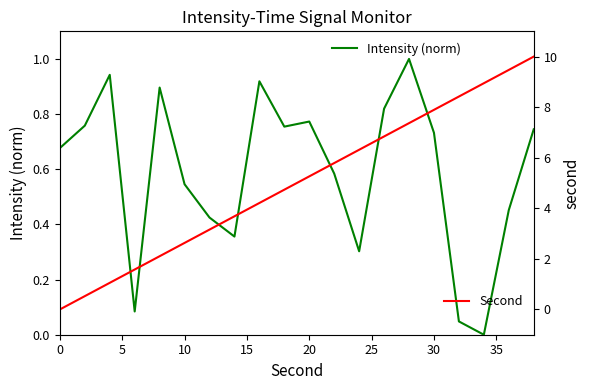

True or false: Second has more than 0 interior local peaks.

False